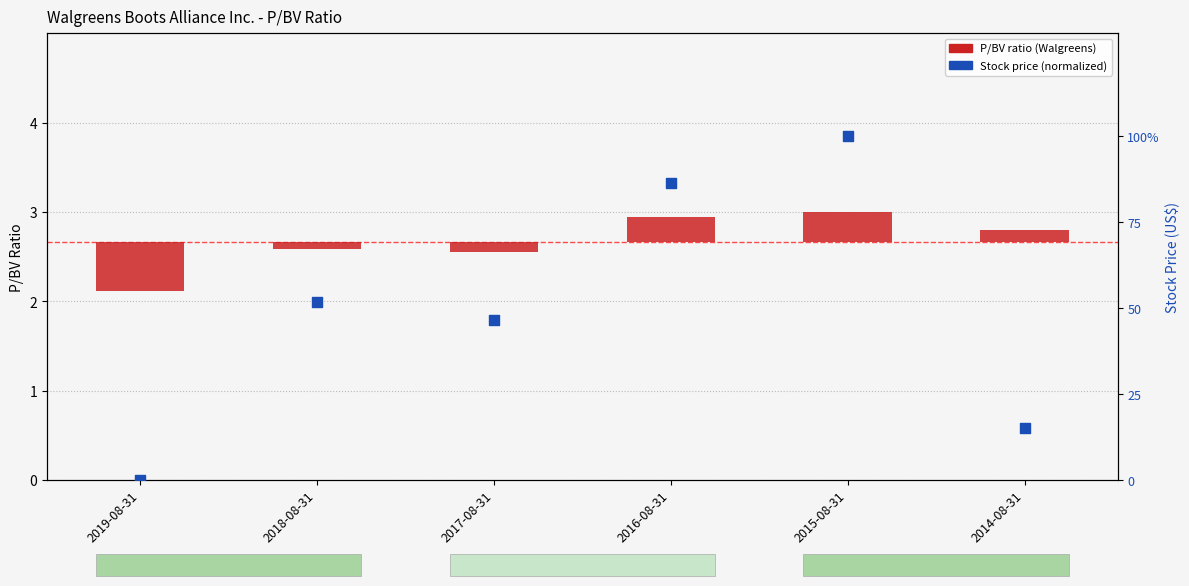

Which series has the largest total across all categories?

Stock Price (normalized %)